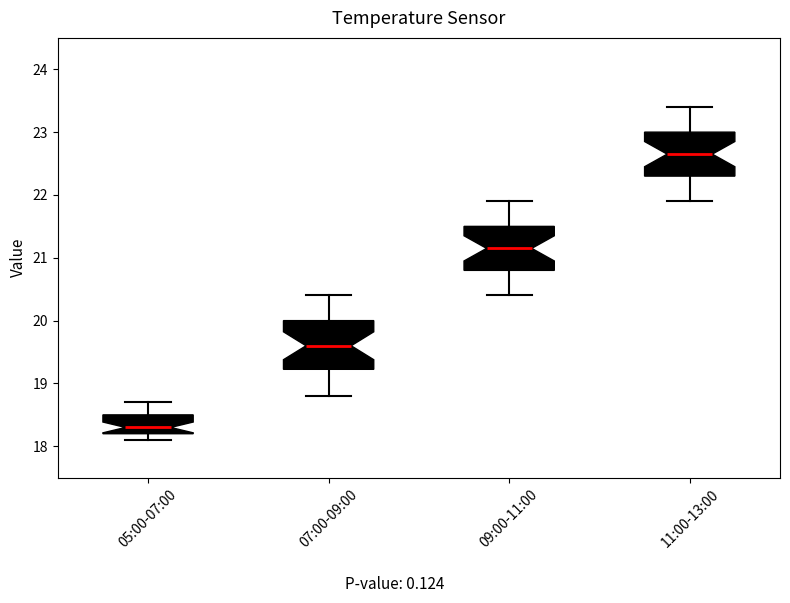

Reading left to right, transcribe this box plot: for each box, give where its median line is, the range the box spans, and where its two whiskers end, as read against the y-axis. The values are not printed on the chart, so give them approximately, as read against the axis.

05:00-07:00: median 18.3, box 18.2 to 18.5, whiskers 18.1 to 18.7
07:00-09:00: median 19.6, box 19.2 to 20.0, whiskers 18.8 to 20.4
09:00-11:00: median 21.2, box 20.8 to 21.5, whiskers 20.4 to 21.9
11:00-13:00: median 22.7, box 22.3 to 23.0, whiskers 21.9 to 23.4